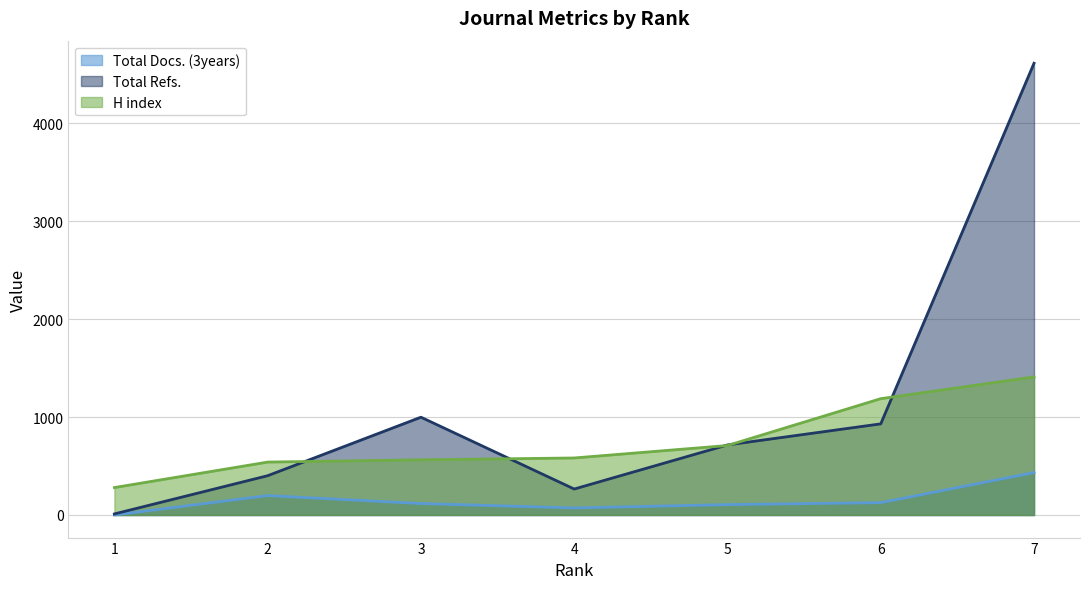

Reading left to right, what are all the values shown in this chart?

Total Docs. (3years) (line): 0	198	117	72	106	126	433
Total Refs. (line): 11	401	998	265	715	930	4610
H index (line): 280	540	563	582	709	1187	1409